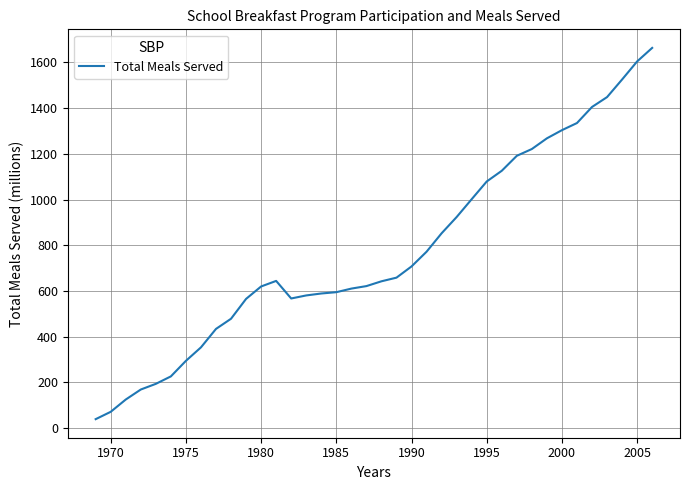

What is the minimum value shown in the chart?

39.7